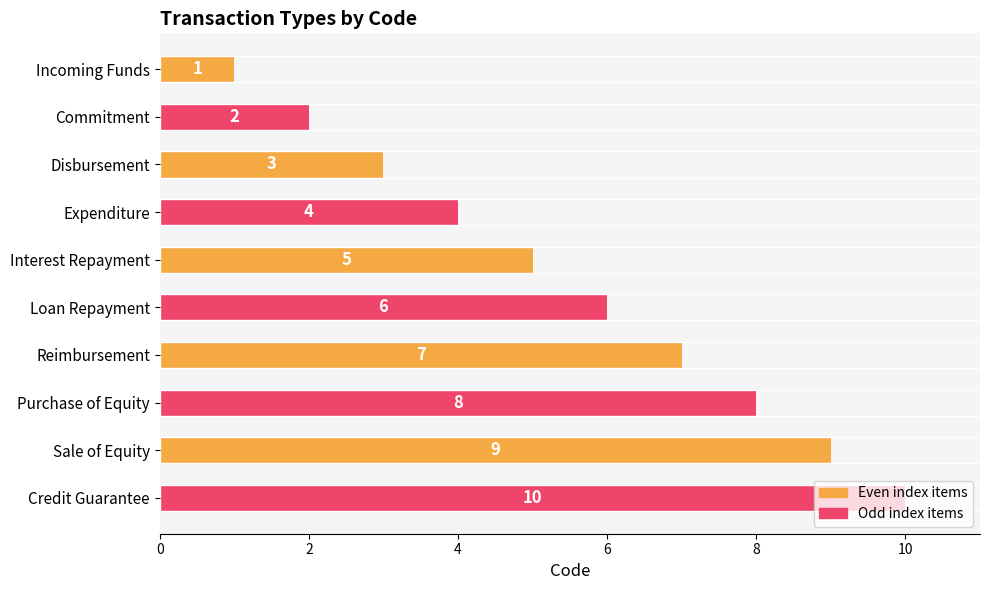

Does the chart contain any negative values?

No